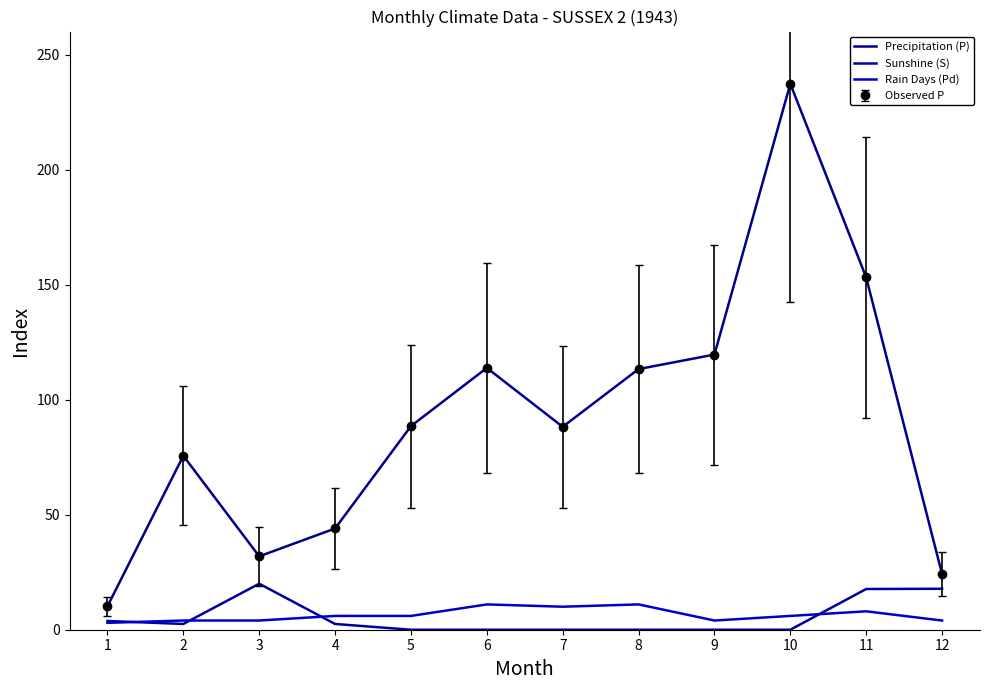

Is it true that Precipitation (P) equals 53.8 at 11?

False